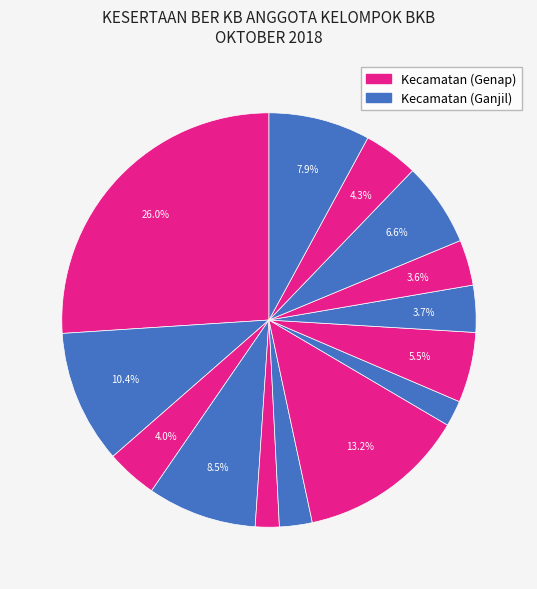

How many segments does this pie chart have?

14